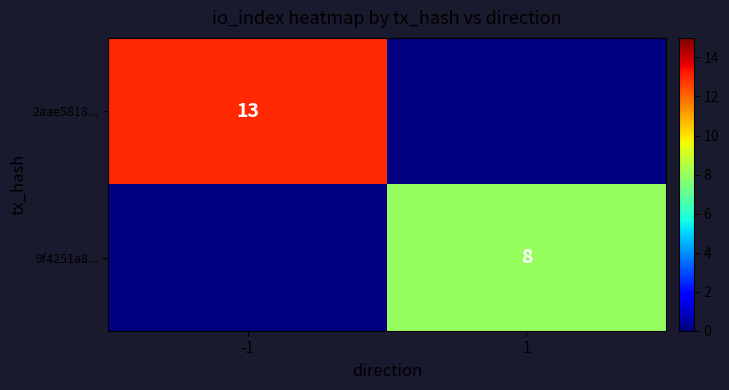

The 2aae5818... series shows 13 at -1. True or false?

True